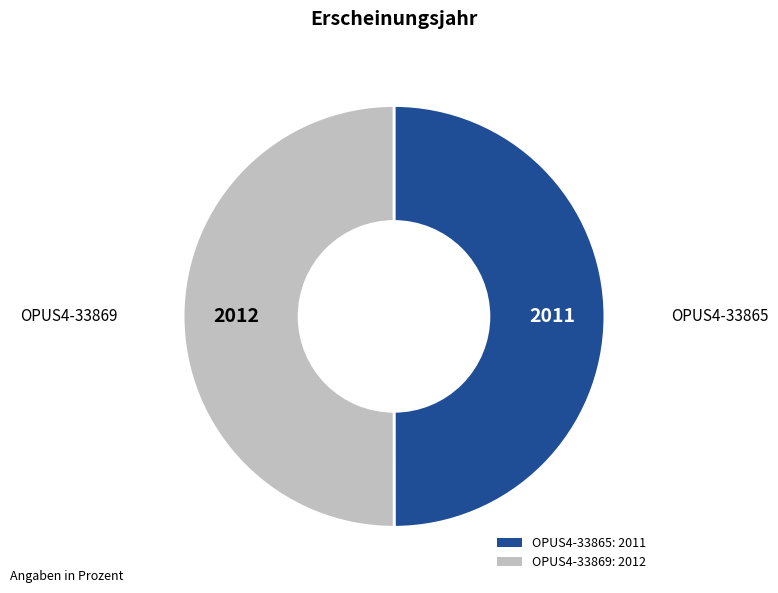

Combined, do OPUS4-33865 and OPUS4-33869 account for over 50%?

Yes